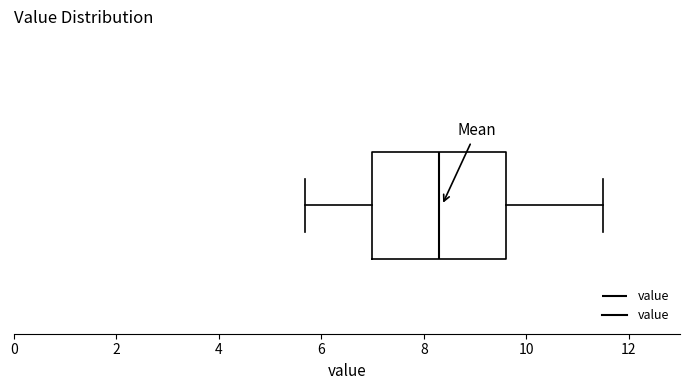

Transcribe this box plot: give where the median line is, the range the box spans, and where the two whiskers end, as read against the x-axis. The values are not printed on the chart, so give them approximately, as read against the axis.

median 8.4, box 7.0 to 9.6, whiskers 5.6 to 11.6